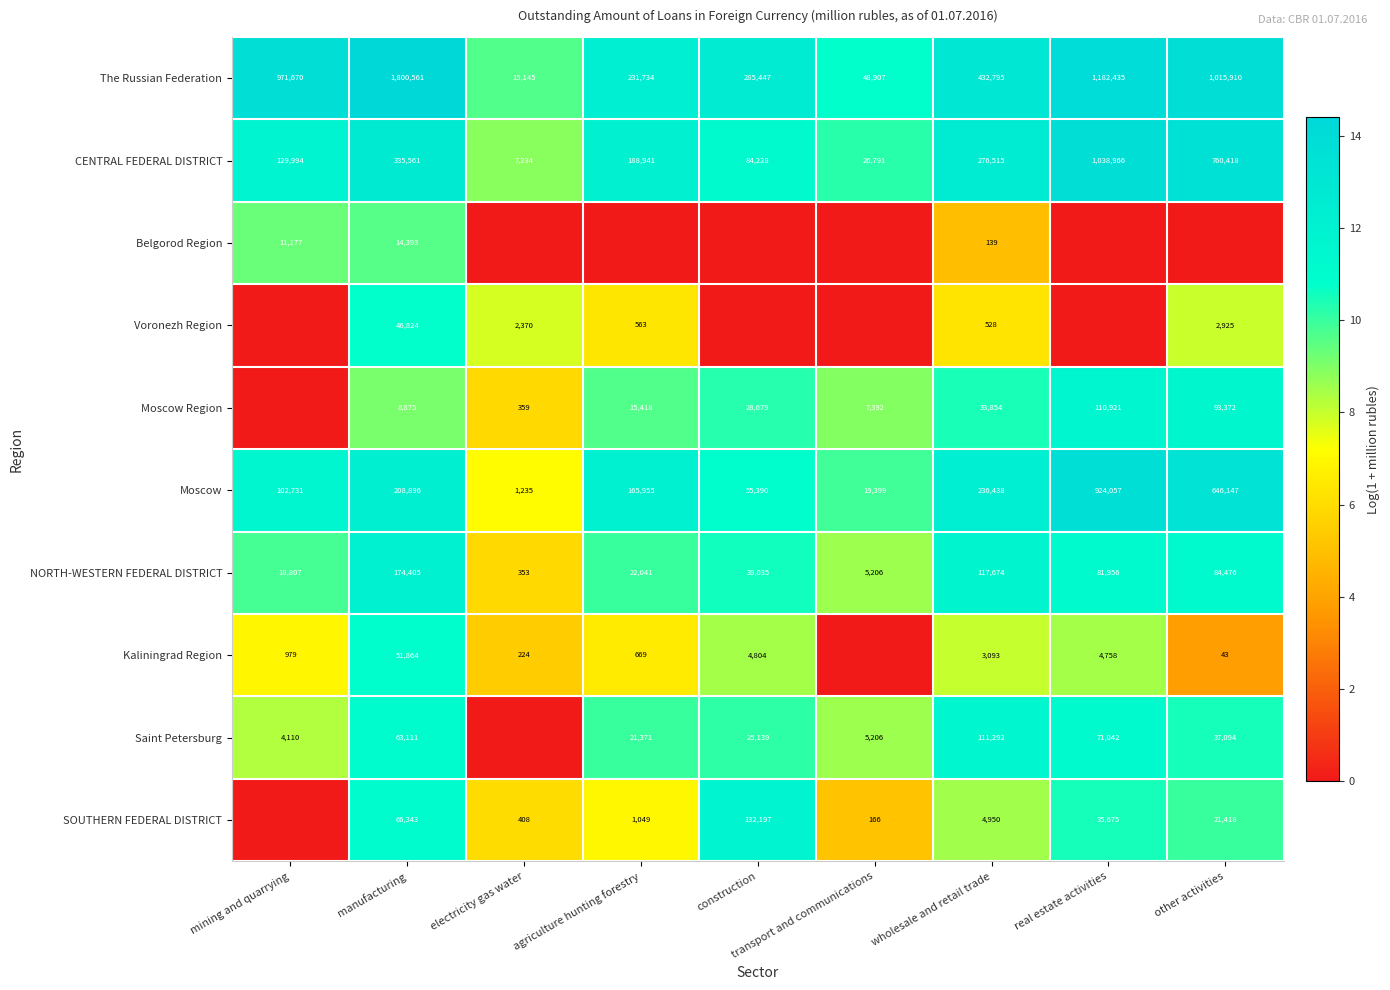

What is the average value of the CENTRAL FEDERAL DISTRICT series?

316516